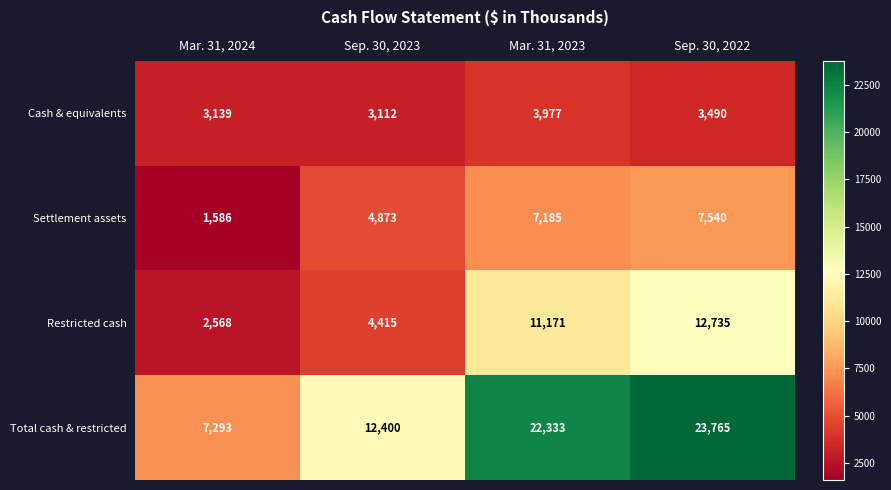

At which category does the chart reach its minimum across all series?

Mar. 31, 2024